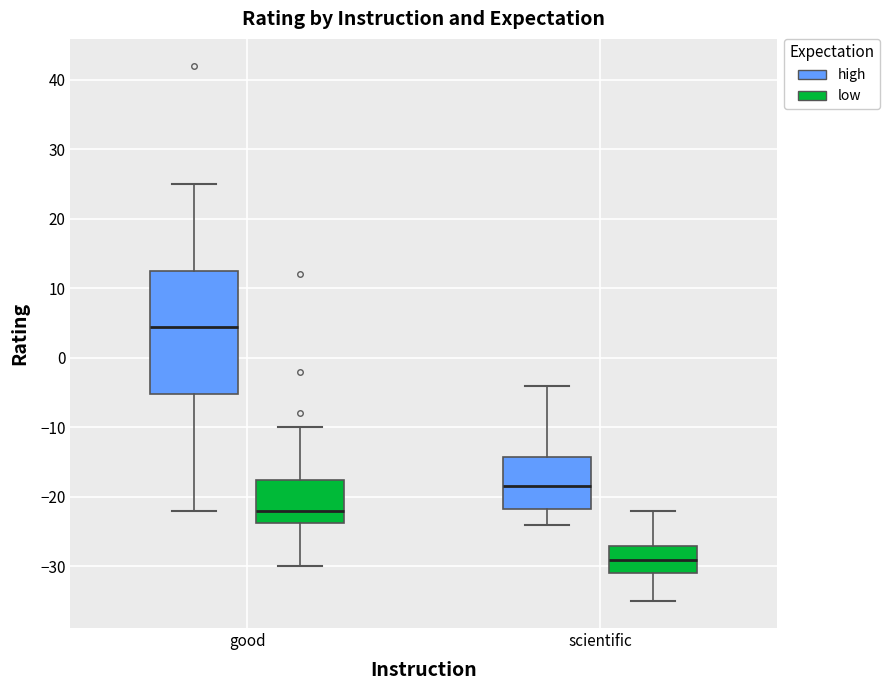

Where does the median line of the box for scientific (high) sit on the y-axis? The values are not printed on the chart, so give them approximately, as read against the axis.

-18